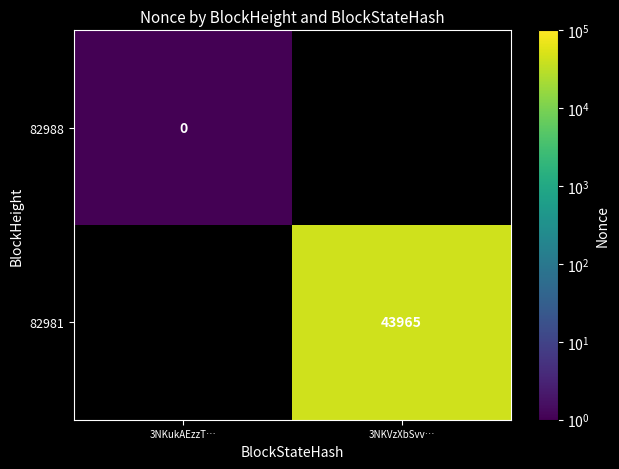

The value of 82981 at 3NKVzXbSvv… is 43965. True or false?

True